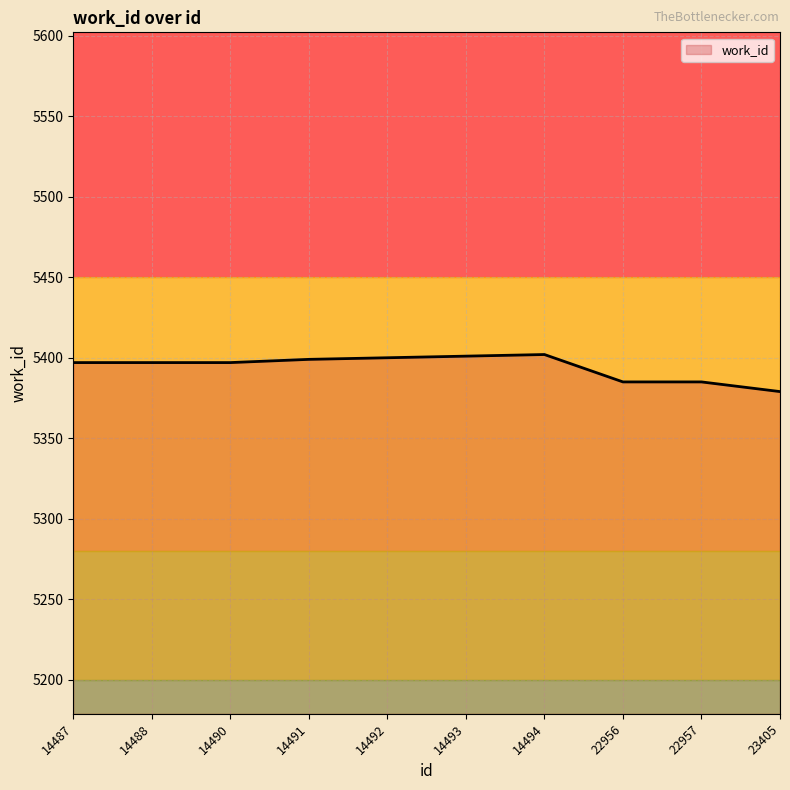

The value at 14488 is 5397. True or false?

True